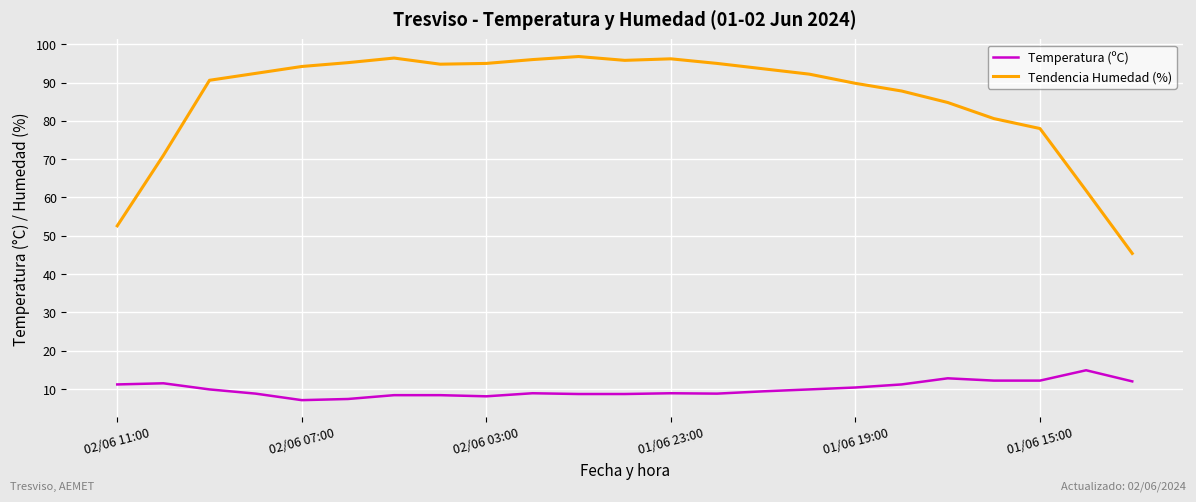

True or false: Tendencia Humedad (%) and Temperatura (ºC) intersect in this chart.

False